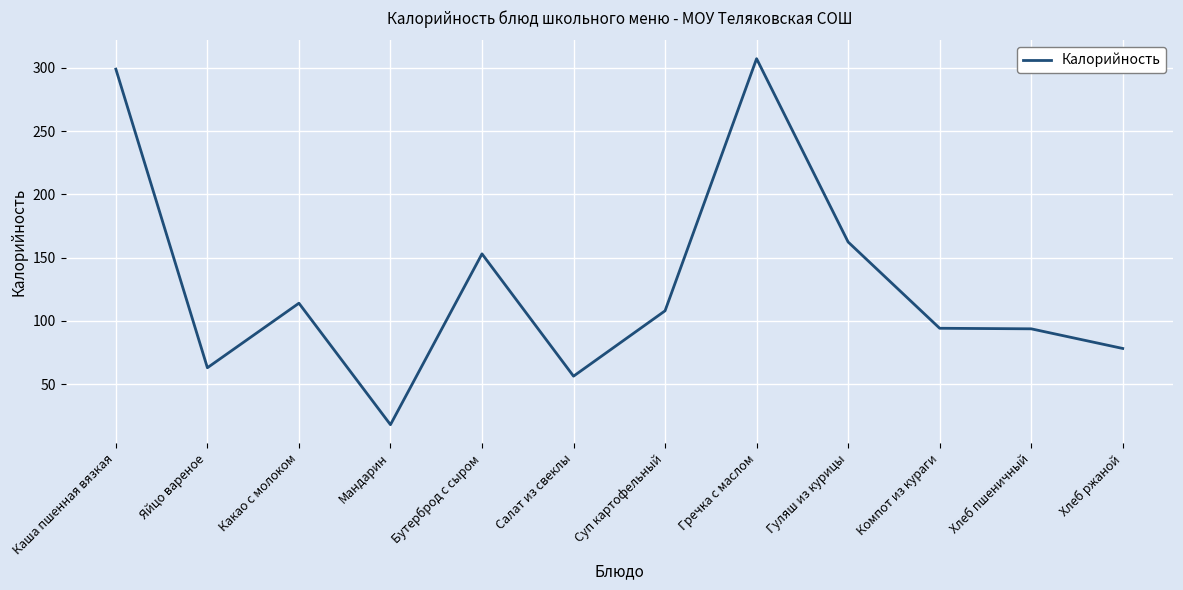

Does the chart have visible grid lines?

Yes